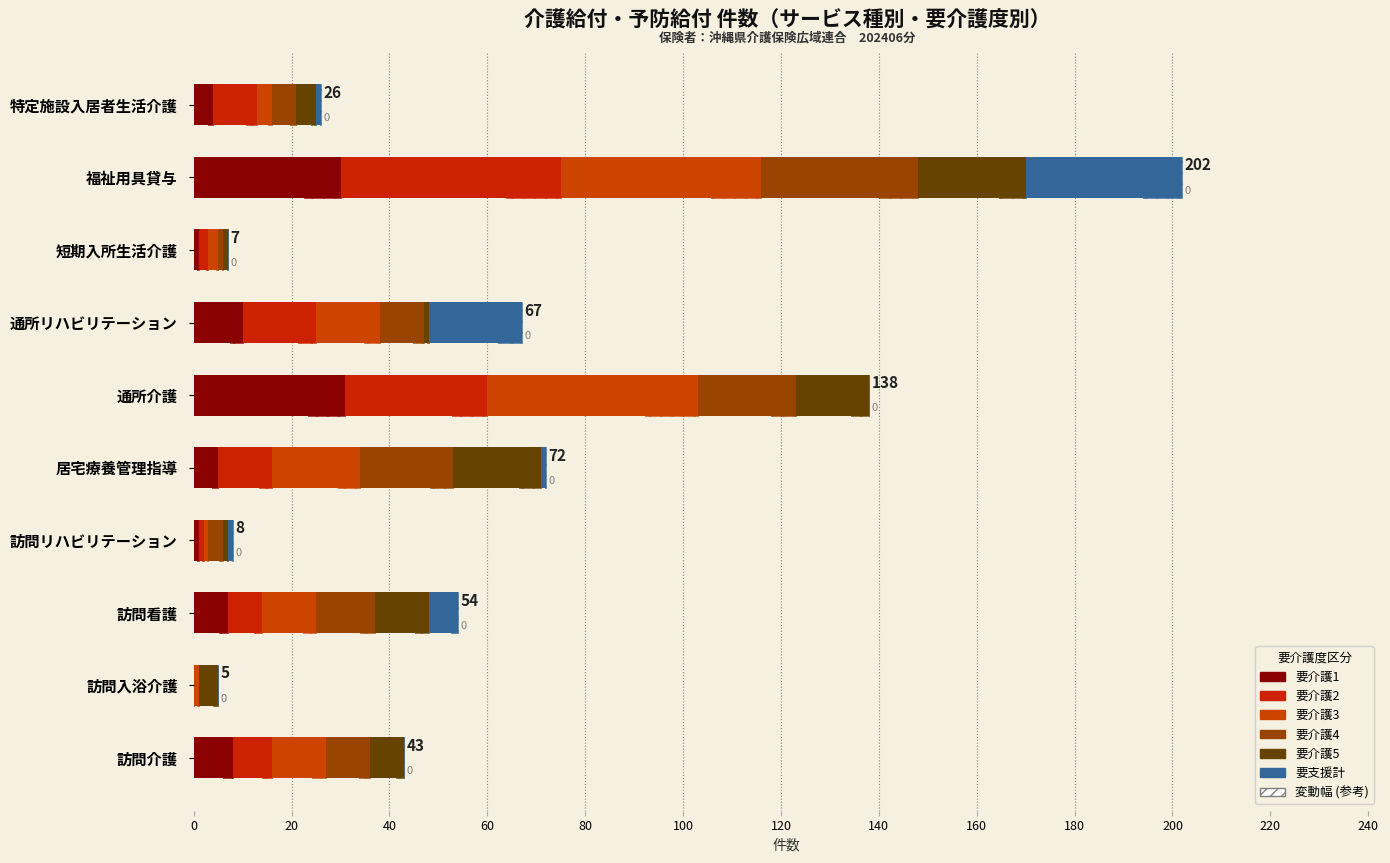

What is the spread (max minus min) of values at 訪問看護?

6